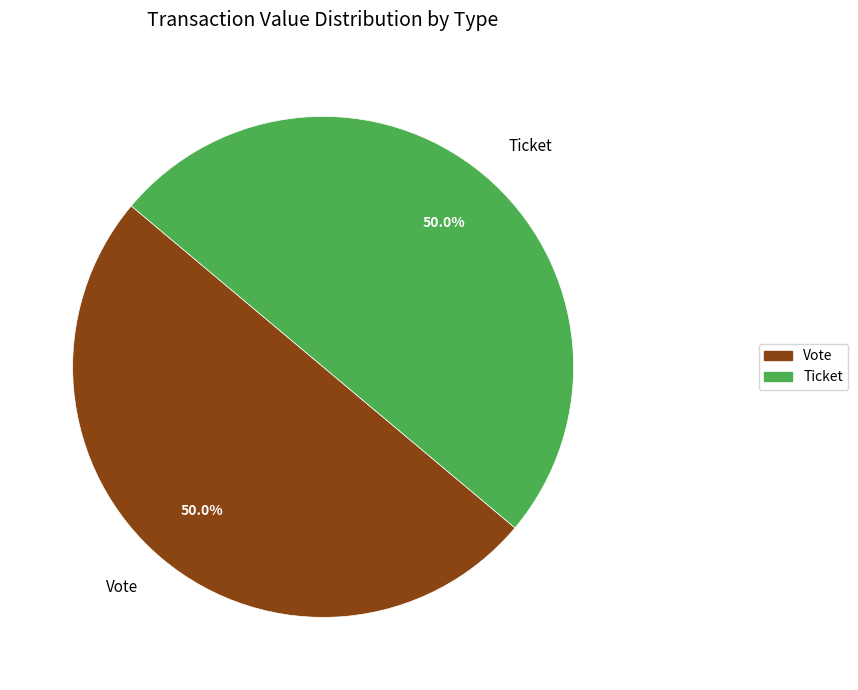

Approximately how many times larger is the value at Ticket compared to Vote?

1.0